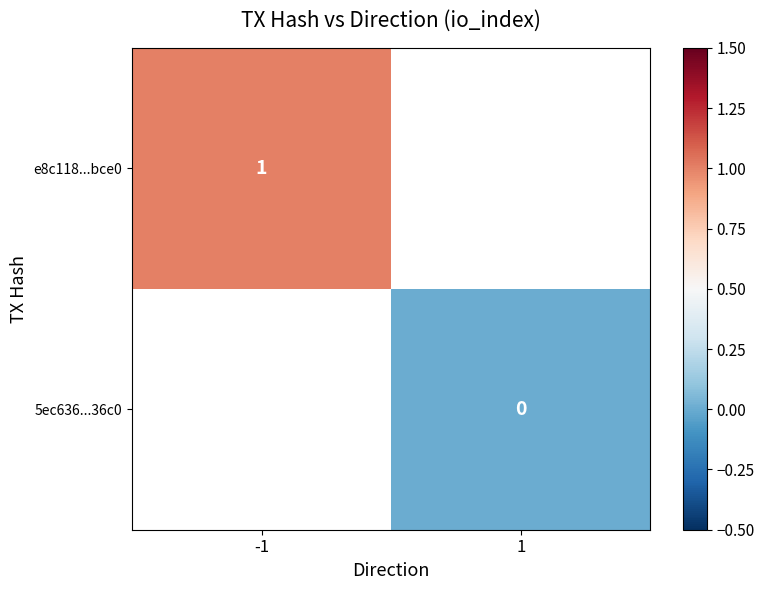

Is it true that e8c118...bce0 equals 1.0 at -1?

True